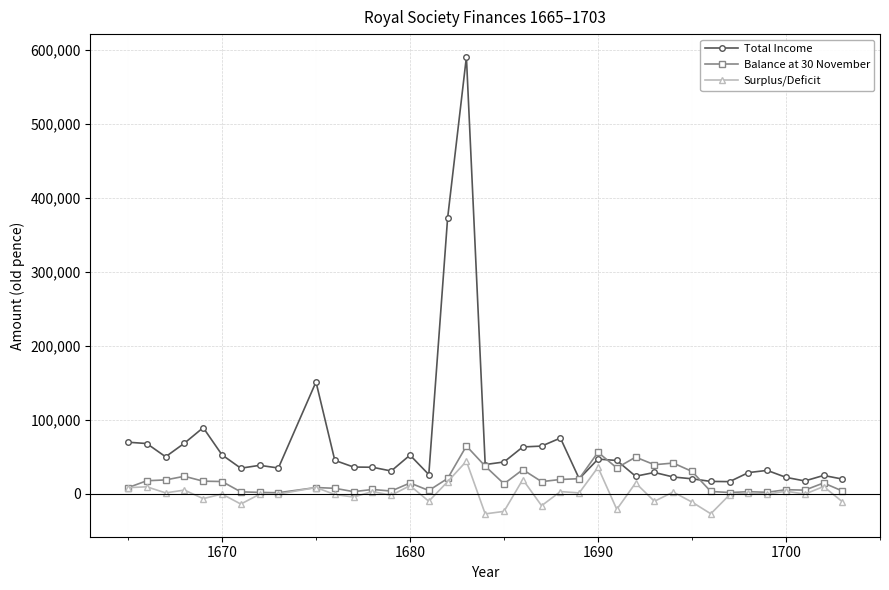

What is the lowest value of the Surplus/Deficit series?

-27271